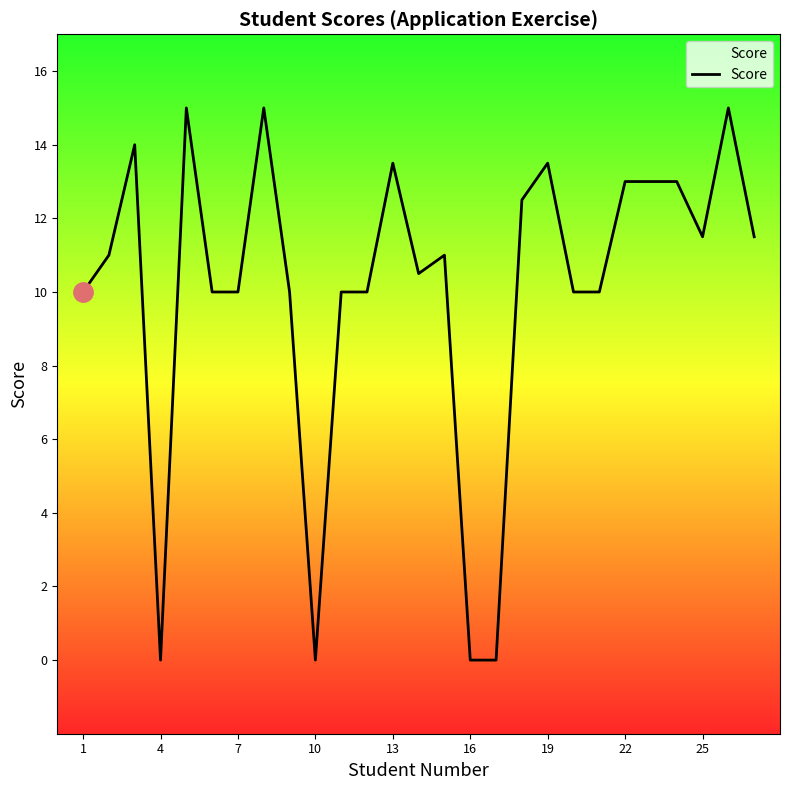

What is the difference between the maximum and minimum values?

15.0